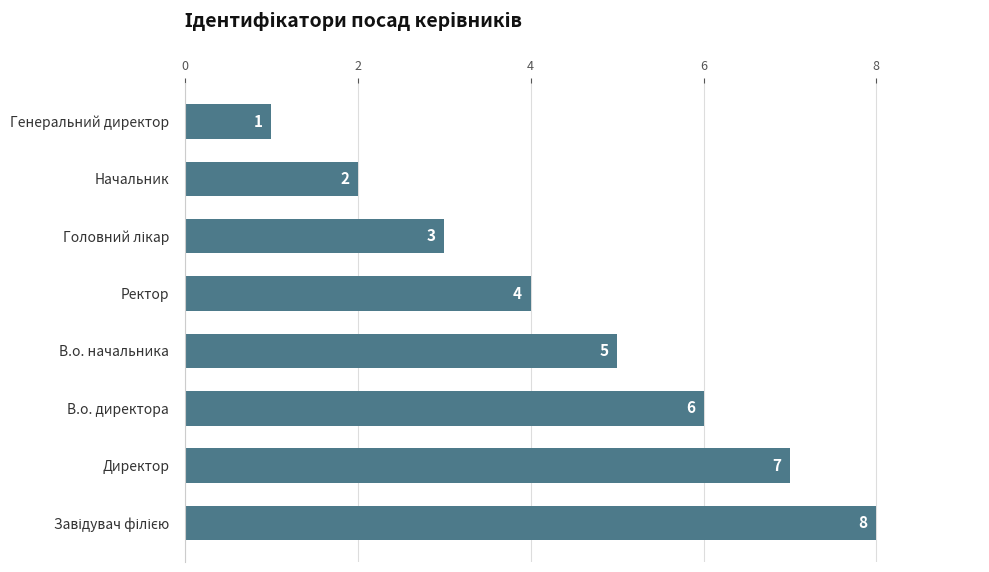

What is the maximum value shown in the chart?

8